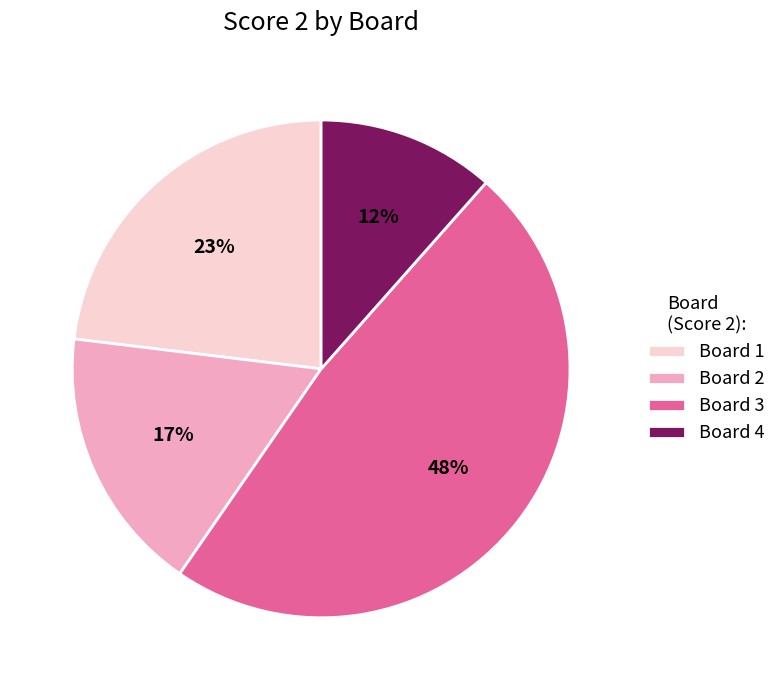

To the nearest percent, what is the average slice percentage?

25%